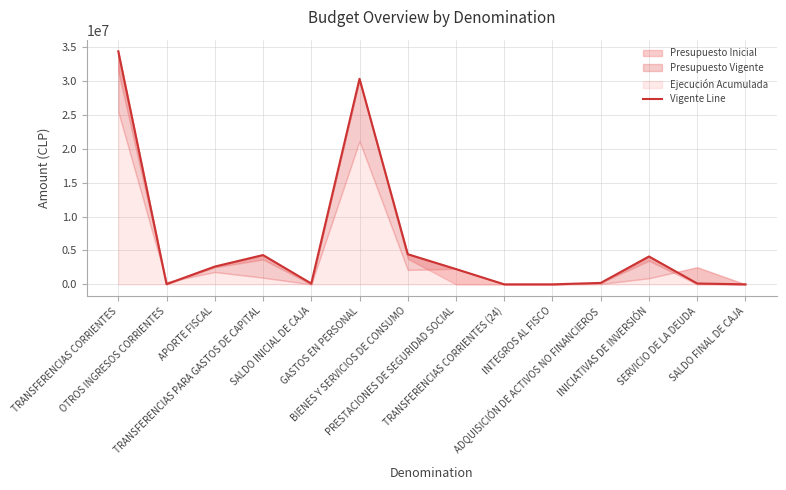

Where is the first local minimum?

OTROS INGRESOS CORRIENTES